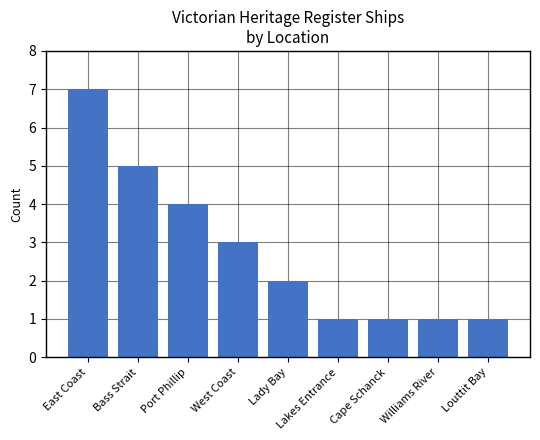

What is the greatest value displayed?

7